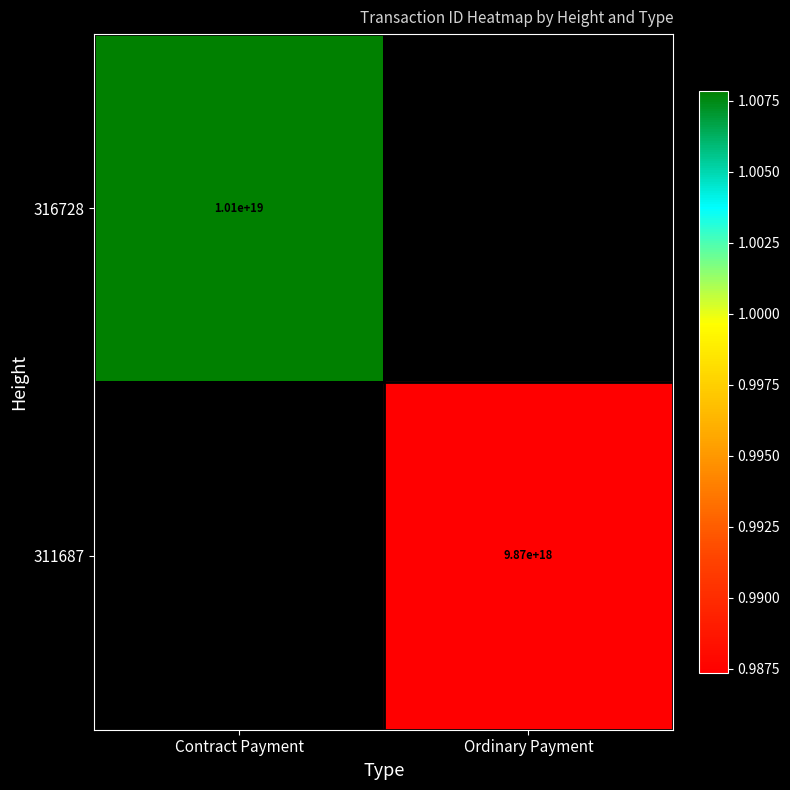

True or false: 311687 has a value of 17338801335202281472 at Ordinary Payment.

False